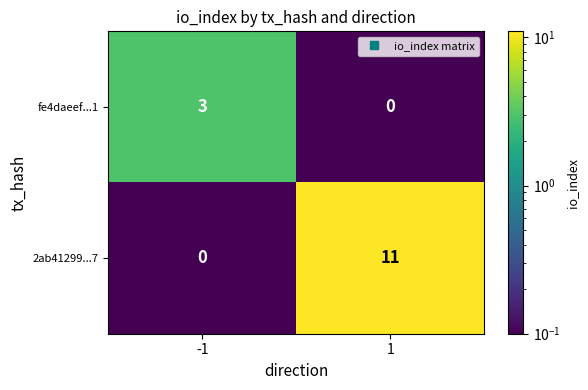

True or false: fe4daeef...1 has a value of 4 at -1.

False